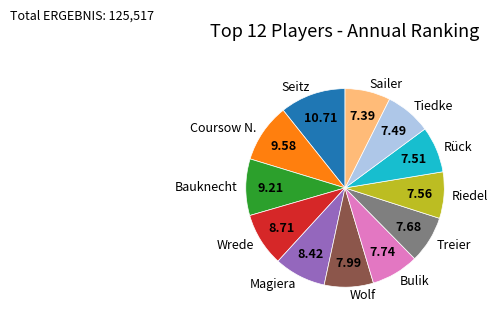

Does any single category account for the majority?

No